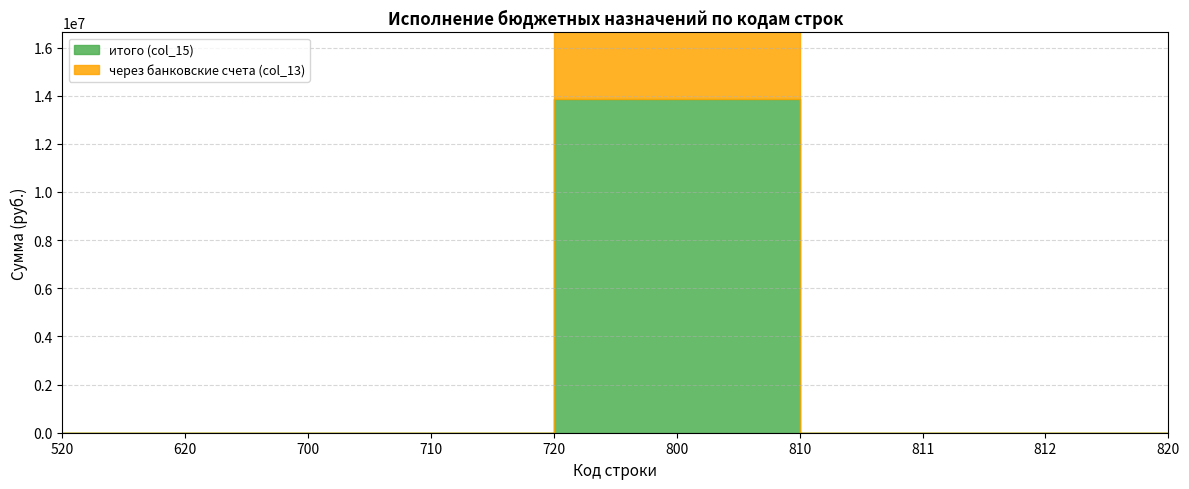

Read the итого (col_15) value at 800.

13854858.4